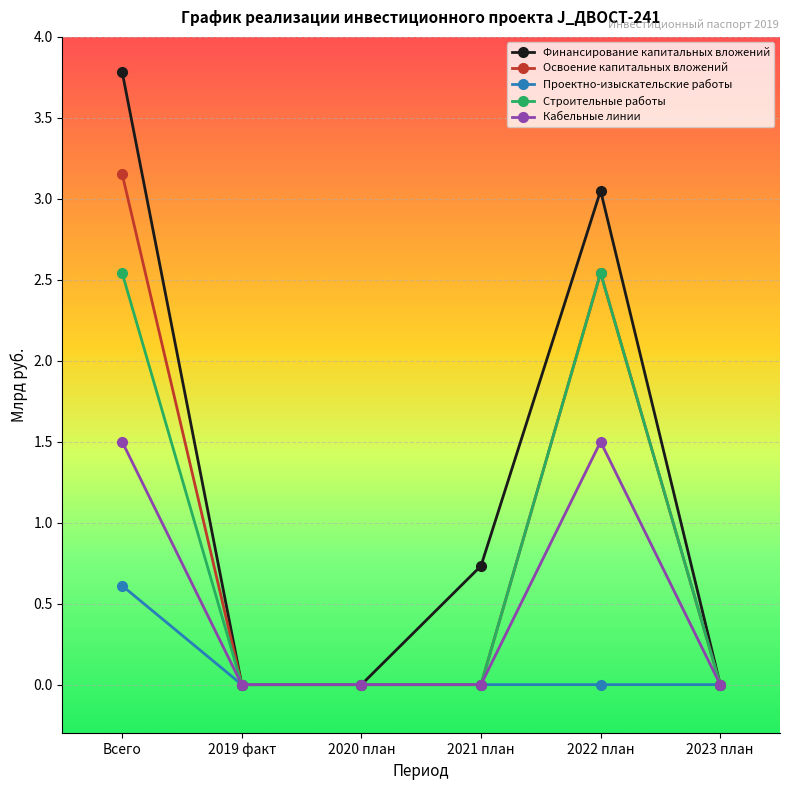

At how many categories does at least one series exceed 1?

2